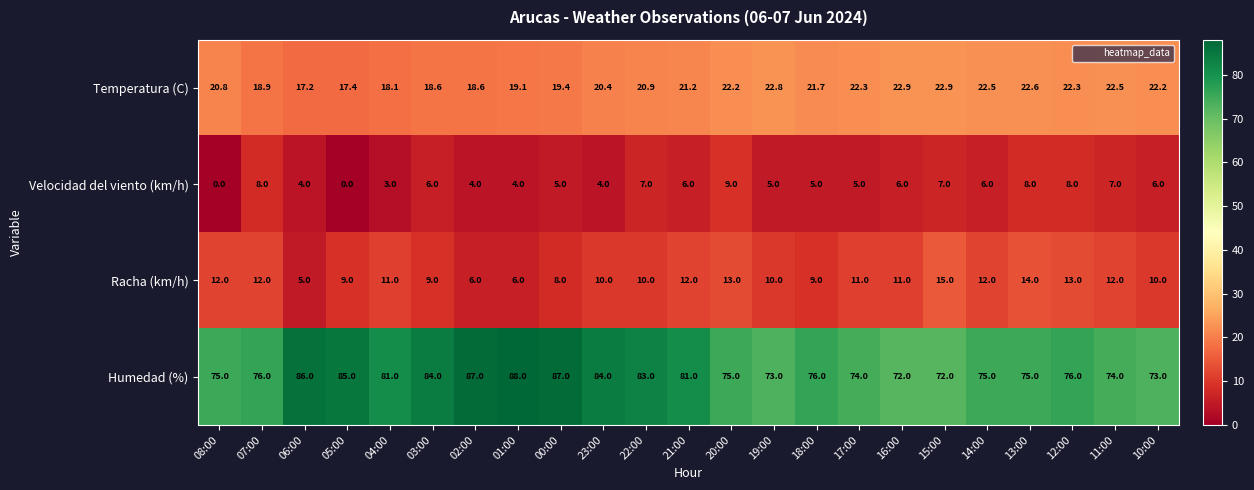

What is the total value across all series at 19:00?

110.8